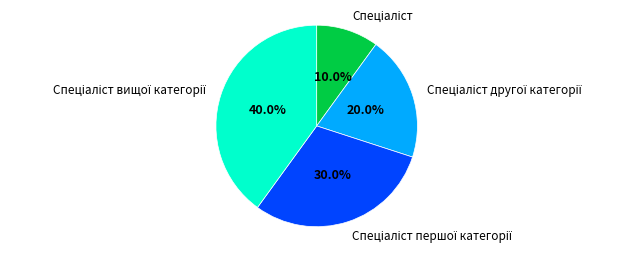

Is there a majority slice in this chart?

No